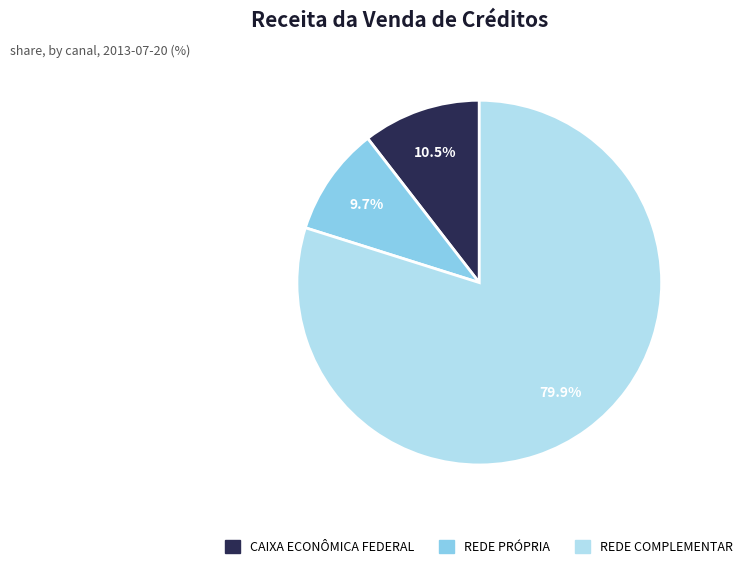

What is the largest slice in the pie chart?

REDE COMPLEMENTAR